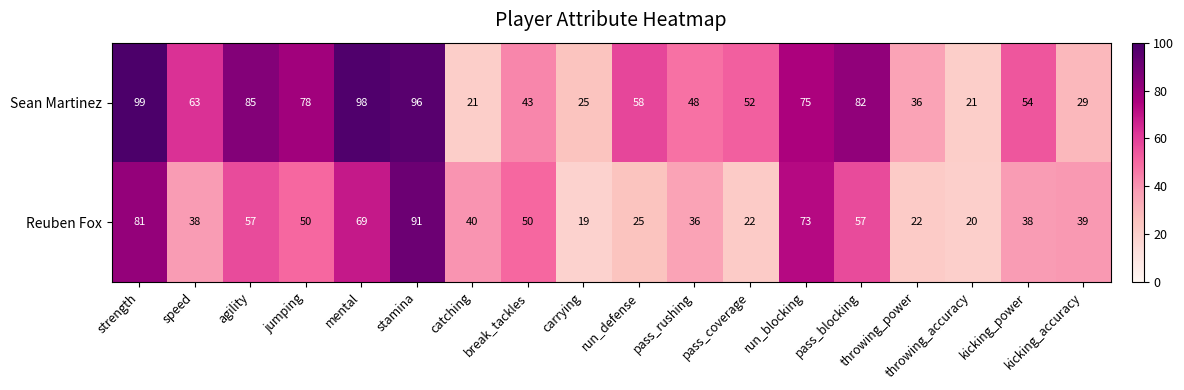

At break_tackles, list the series in order from largest to smallest.

Reuben Fox, Sean Martinez